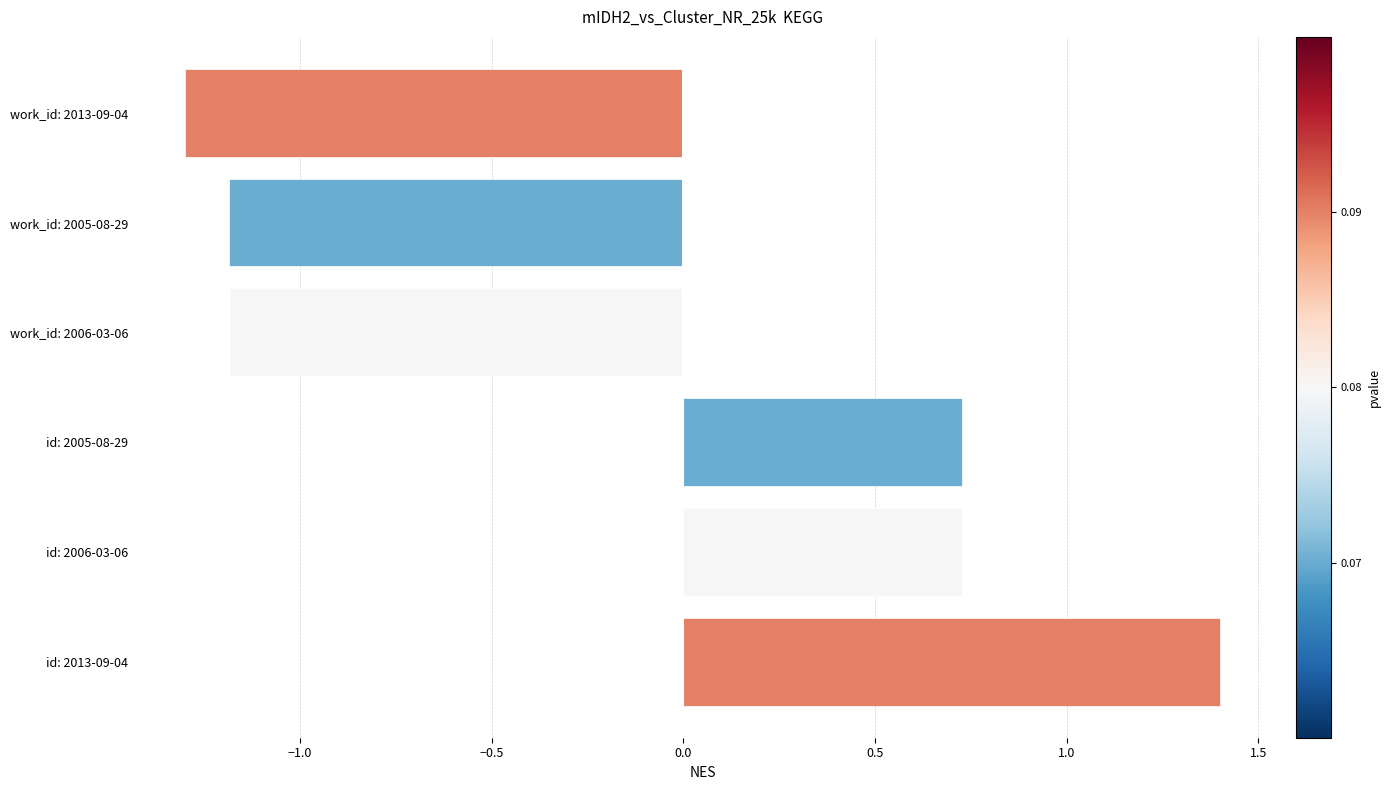

What is the maximum value shown in the chart?

1.4